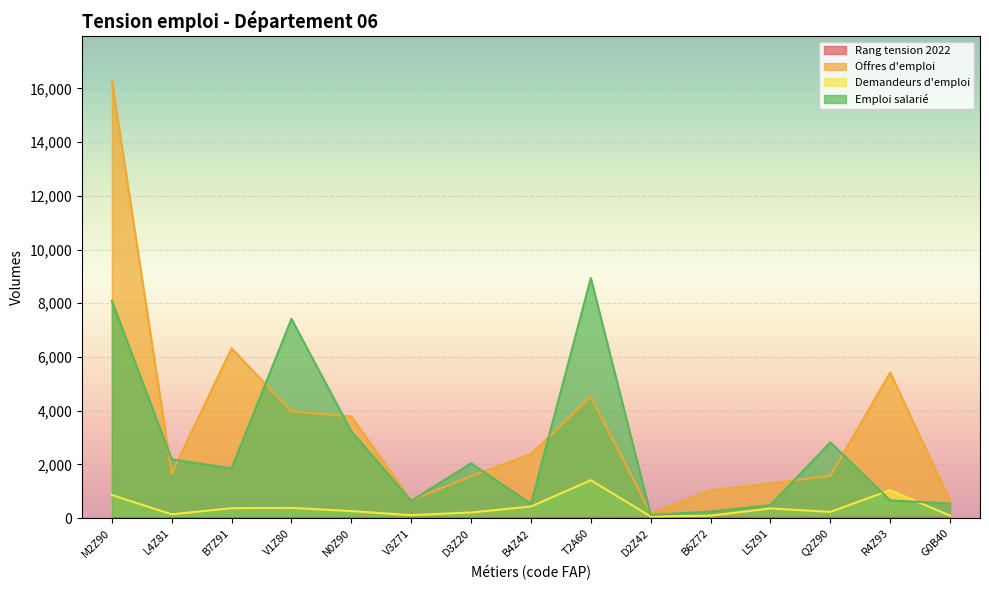

How many data points in Demandeurs d'emploi are above 260?

7